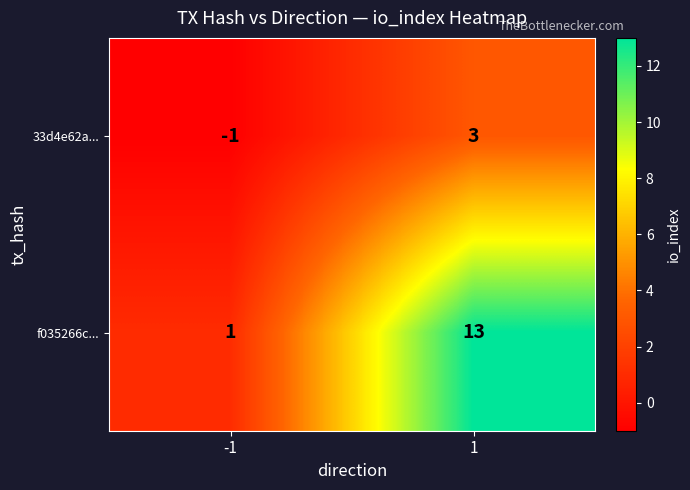

What is the approximate value of 33d4e62a... at 1?

3